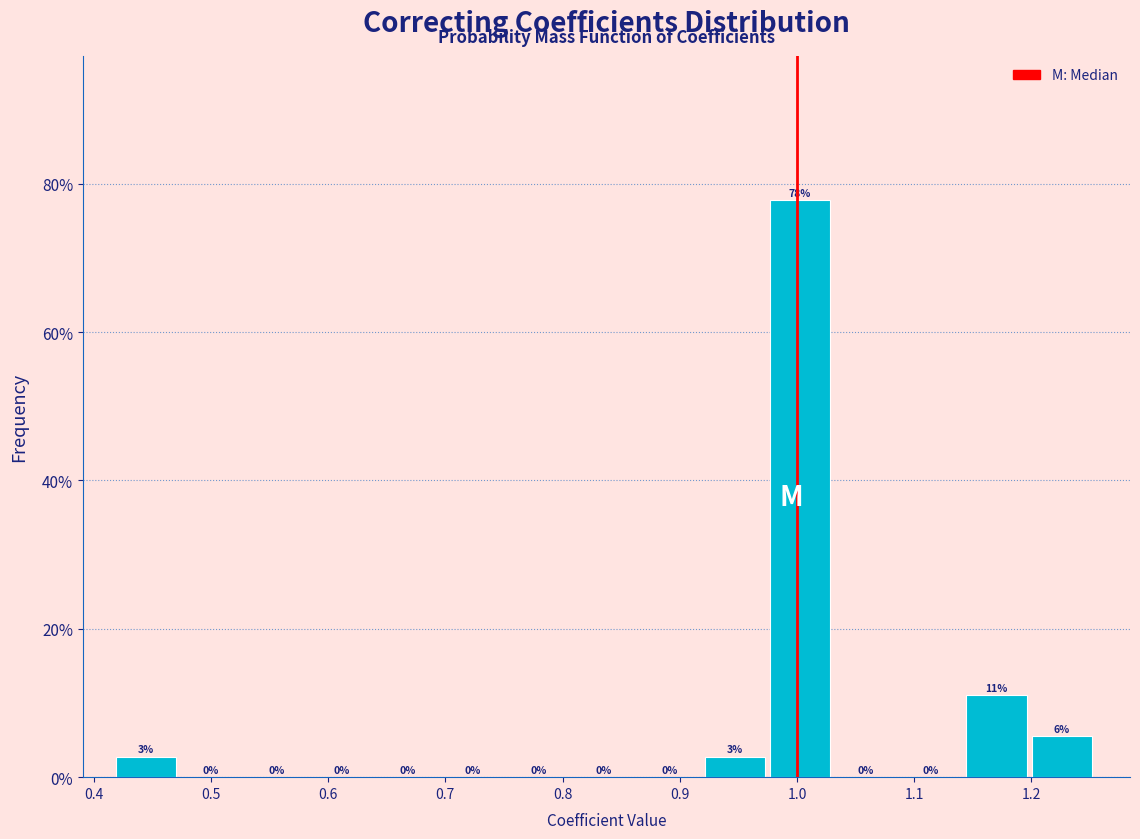

Which range on the x-axis has the tallest bar?

0.98 to 1.03